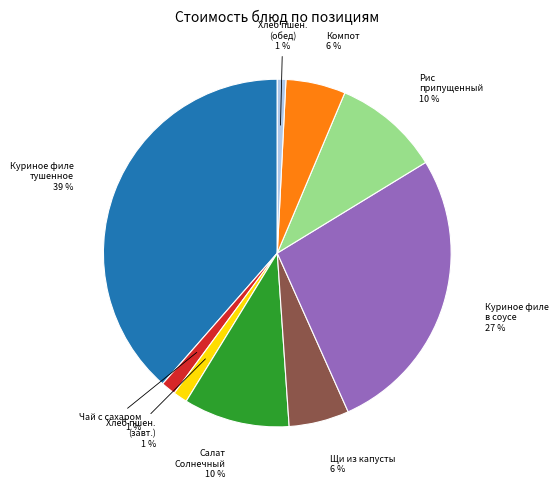

Between Хлеб пшен. (завт.) and Рис припущенный, which is larger?

Рис припущенный